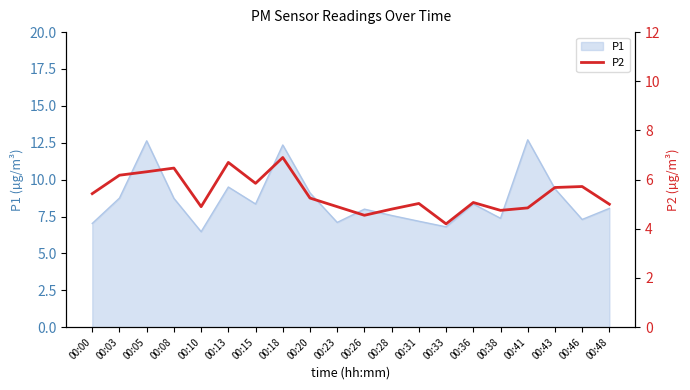

Where does the data first go above 5?

00:00